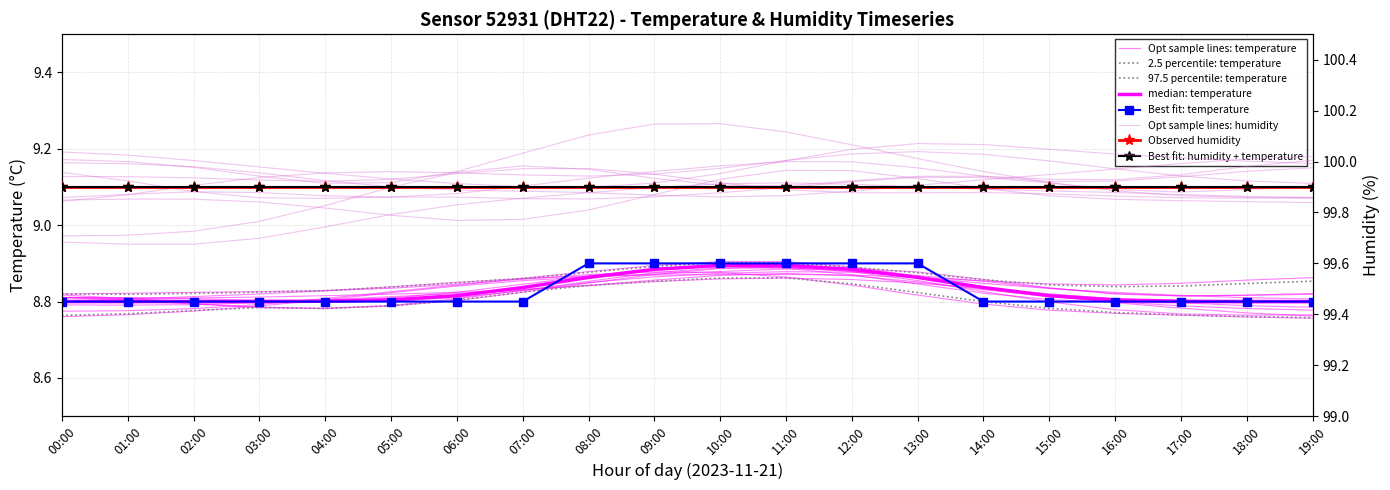

True or false: the data shows 8.8 at 05:00.

True